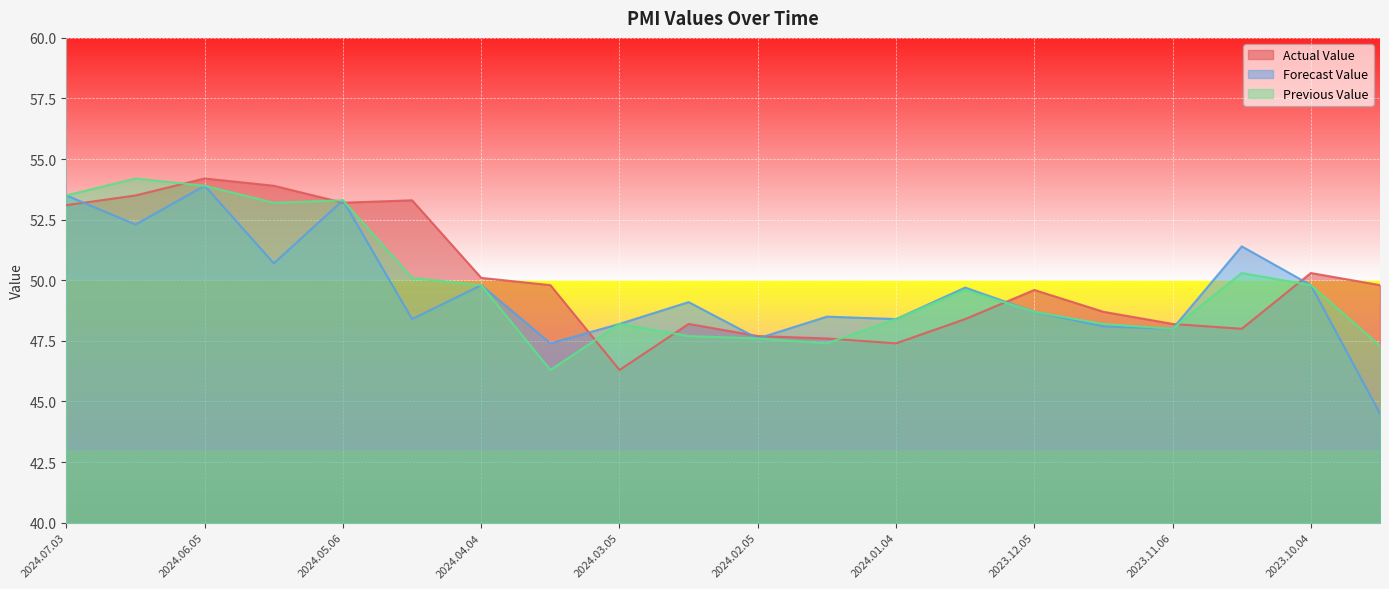

Is the value of PreviousValue at 2024.01.04 greater than the value of ForecastValue at 2023.12.15?

No